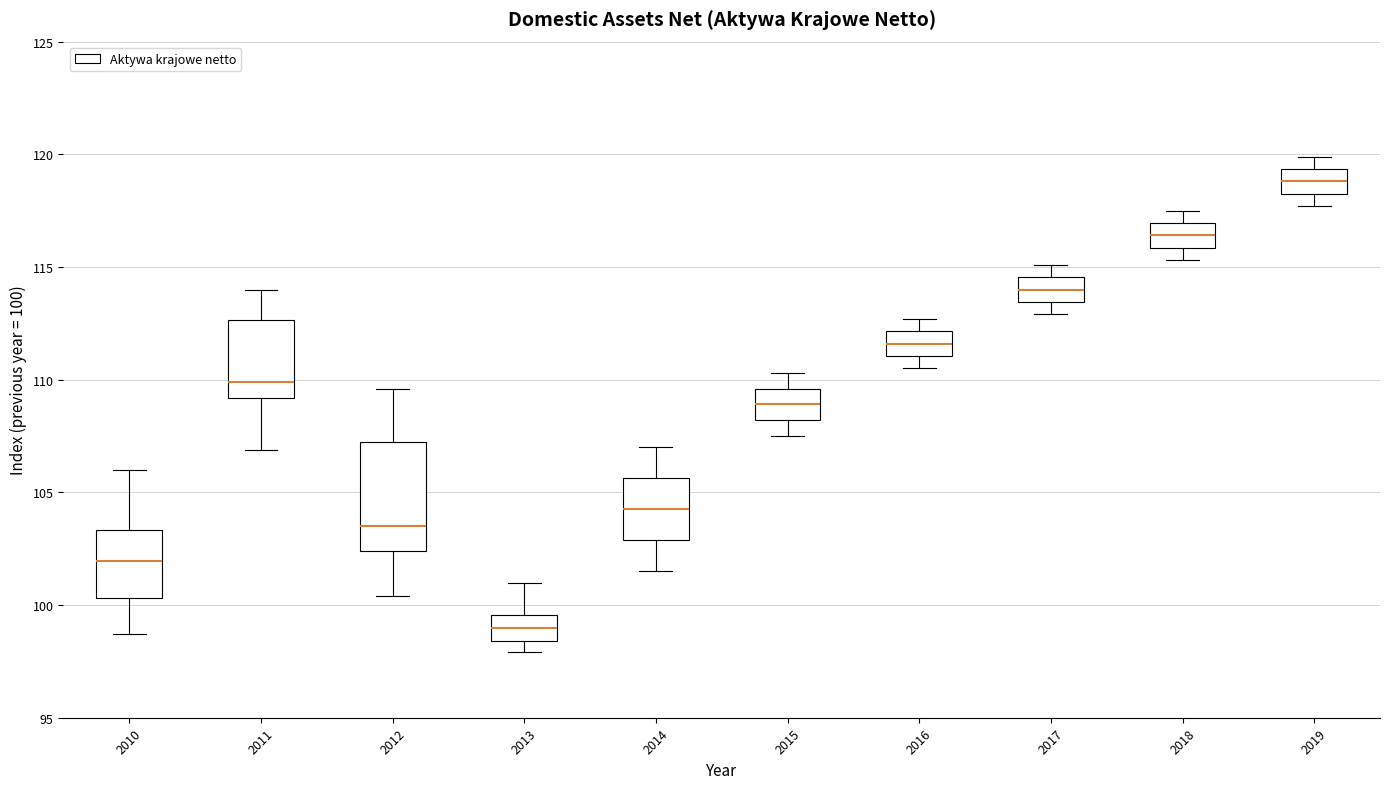

Reading left to right, transcribe this box plot: for each box, give where its median line is, the range the box spans, and where its two whiskers end, as read against the y-axis. The values are not printed on the chart, so give them approximately, as read against the axis.

2010: median 102.0, box 100.5 to 103.5, whiskers 98.5 to 106.0
2011: median 110.0, box 109.0 to 112.5, whiskers 107.0 to 114.0
2012: median 103.5, box 102.5 to 107.0, whiskers 100.5 to 109.5
2013: median 99.0, box 98.5 to 99.5, whiskers 98.0 to 101.0
2014: median 104.5, box 103.0 to 105.5, whiskers 101.5 to 107.0
2015: median 109.0, box 108.0 to 109.5, whiskers 107.5 to 110.5
2016: median 111.5, box 111.0 to 112.0, whiskers 110.5 to 112.5
2017: median 114.0, box 113.5 to 114.5, whiskers 113.0 to 115.0
2018: median 116.5, box 116.0 to 117.0, whiskers 115.5 to 117.5
2019: median 119.0, box 118.5 to 119.5, whiskers 117.5 to 120.0